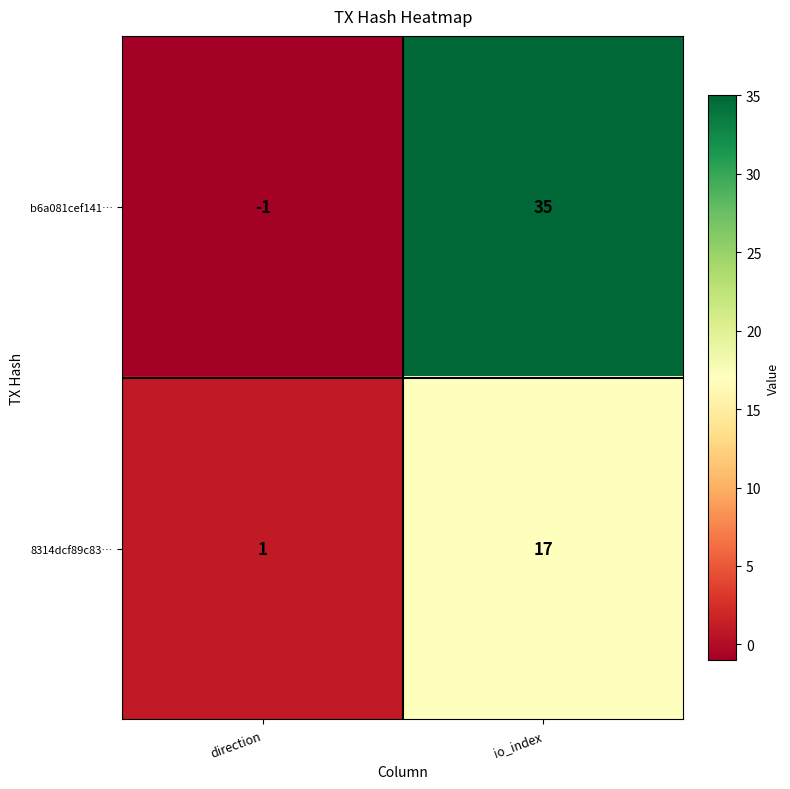

Is it true that b6a081cef141… equals 8 at io_index?

False